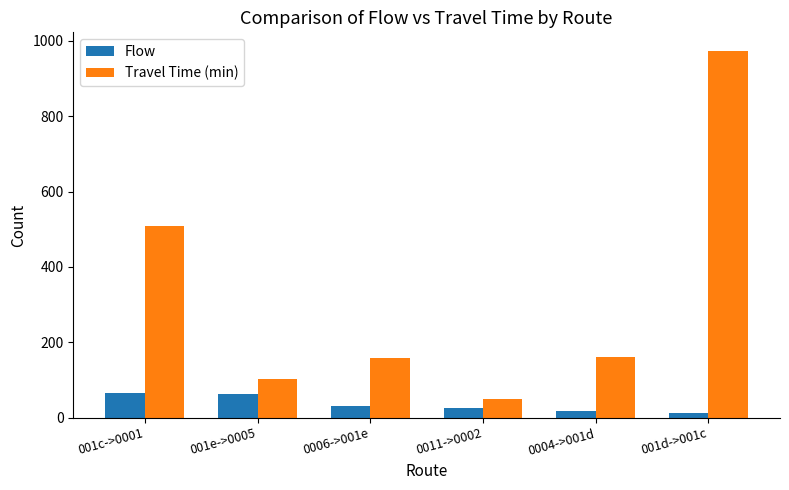

What is the sum of the Travel Time (min) values at 0004->001d and 001e->0005?

264